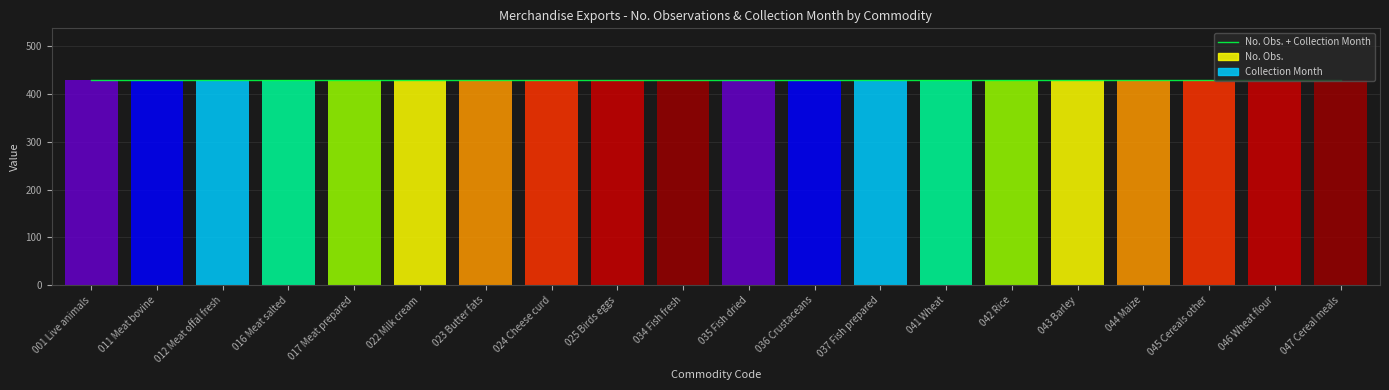

What position from the left is 042 Rice?

15